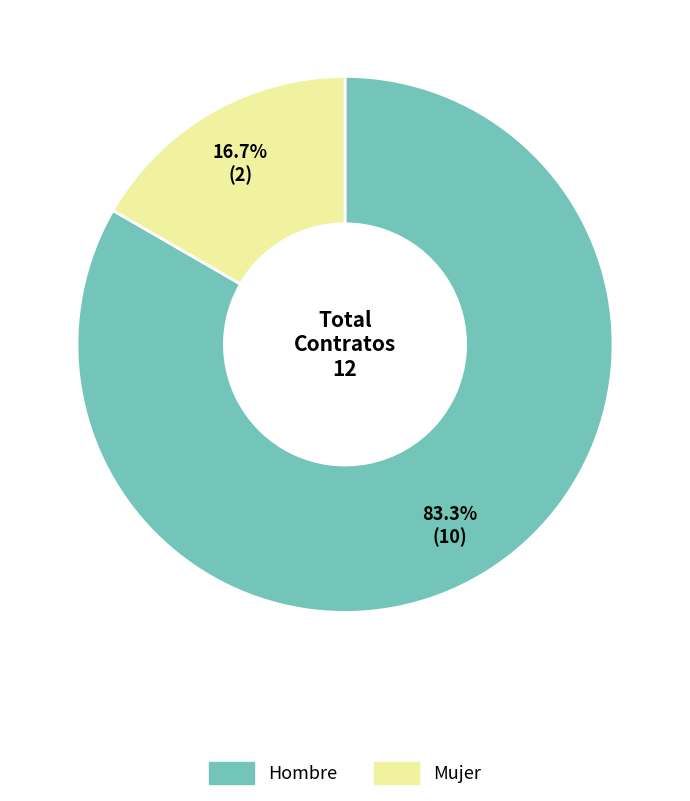

Combined, what portion of the pie is Hombre and Mujer?

100.0%